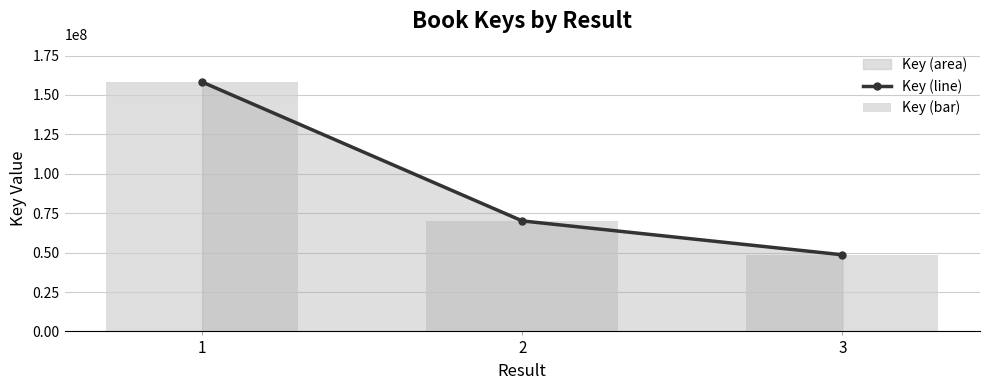

What is the value of the Key (line) point at the 3rd from the left?

48603911